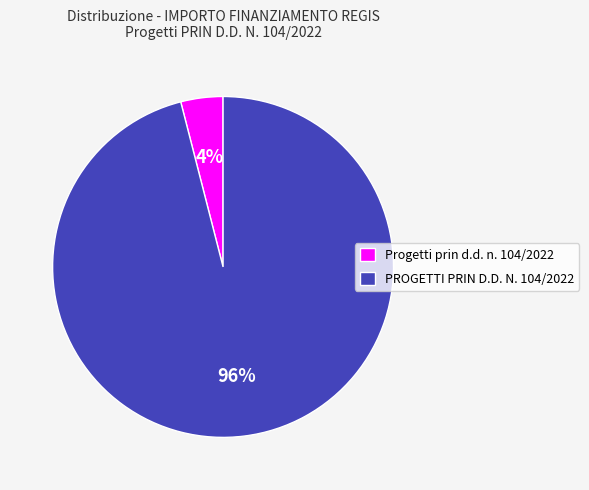

To the nearest percent, what is the average slice percentage?

50%